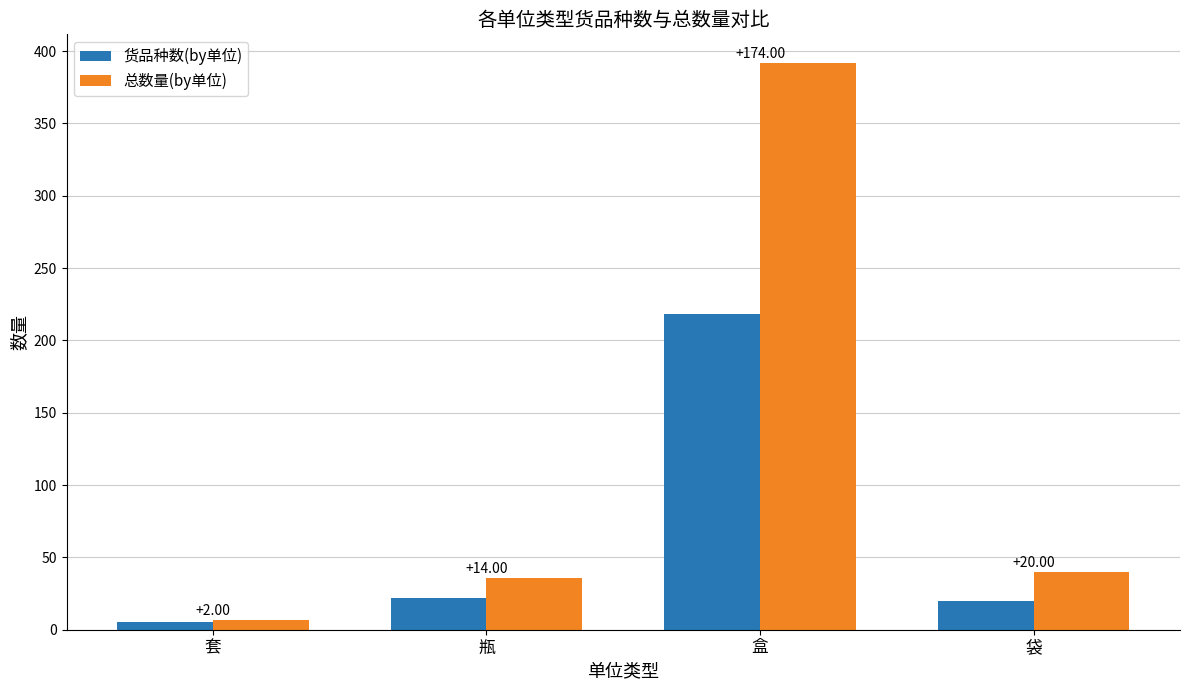

Is the value of 货品种数(by单位) at 盒 greater than the value of 总数量(by单位) at 袋?

Yes